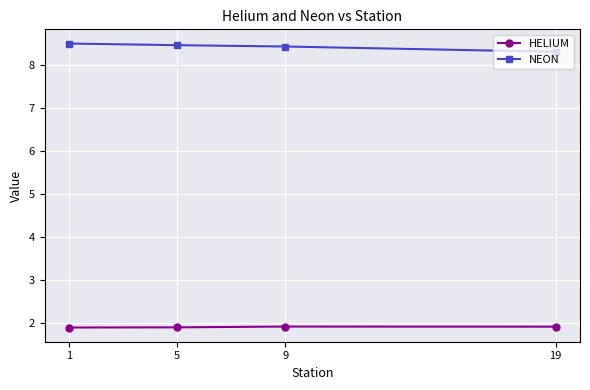

Rank the series by their maximum value, from highest to lowest.

NEON, HELIUM